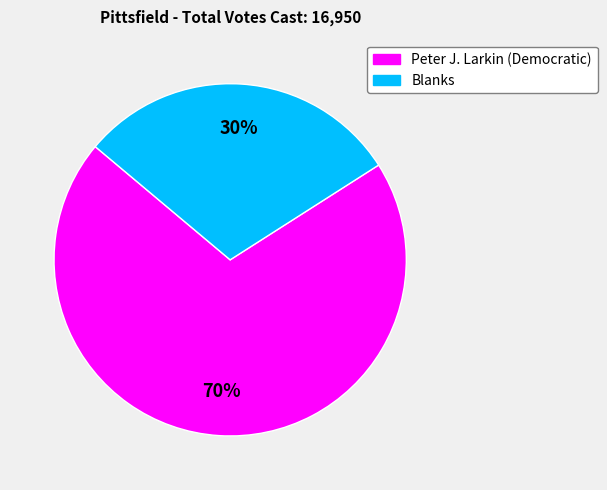

To the nearest percent, what is the difference between the largest and smallest slice percentages?

40%